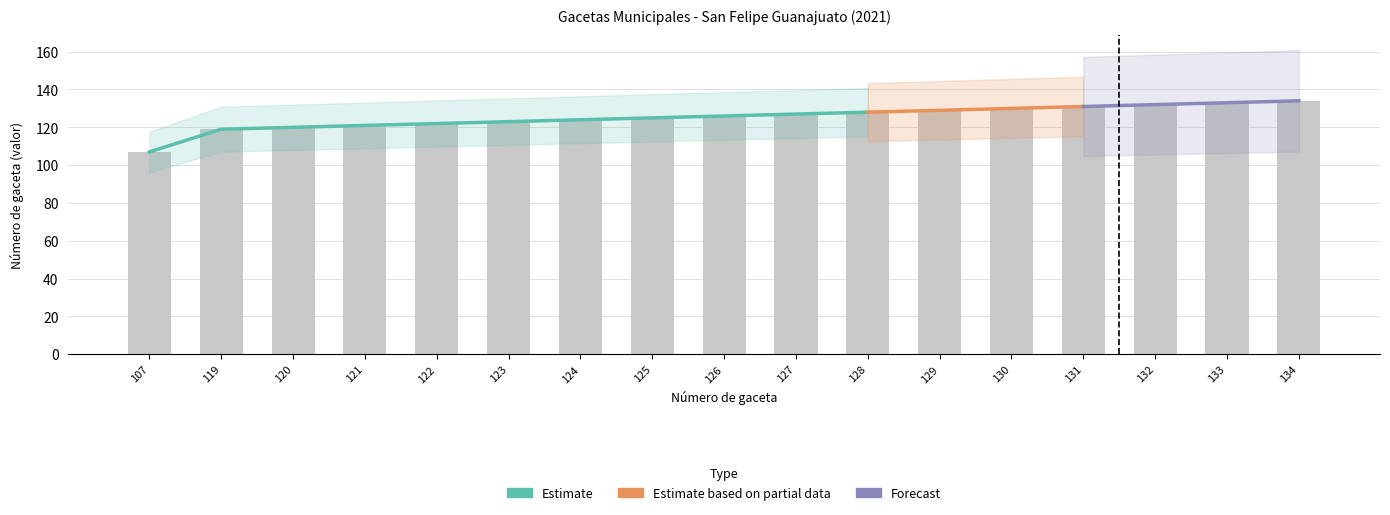

What is the minimum value shown in the chart?

107